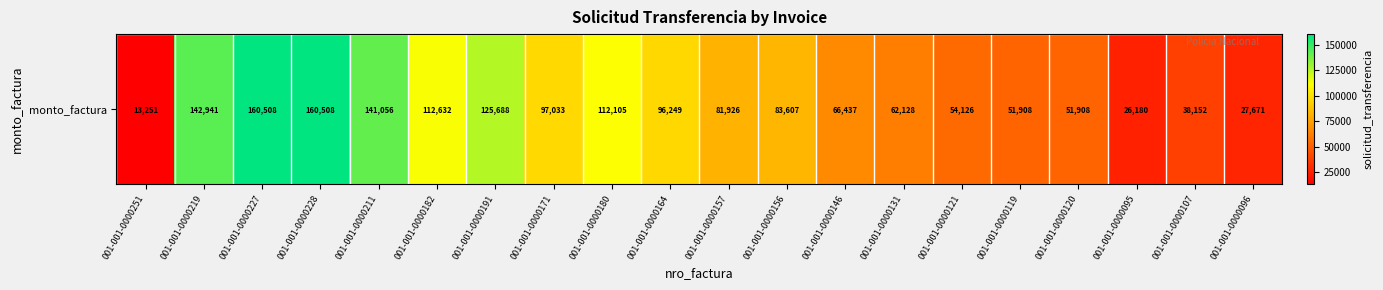

What is the change in value from 001-001-0000219 to 001-001-0000121?

-88815